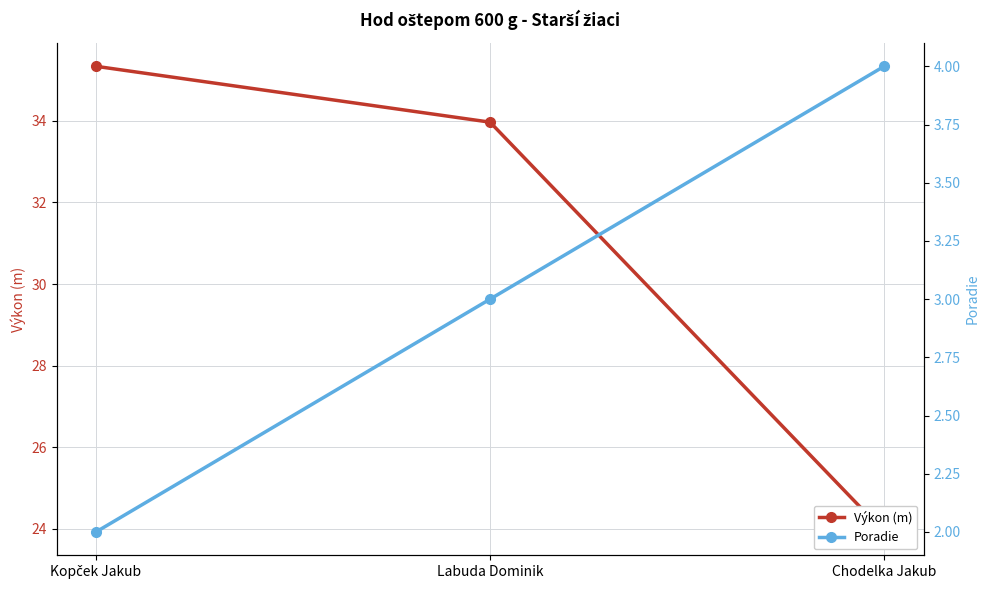

What is the average value of the Poradie series?

3.0